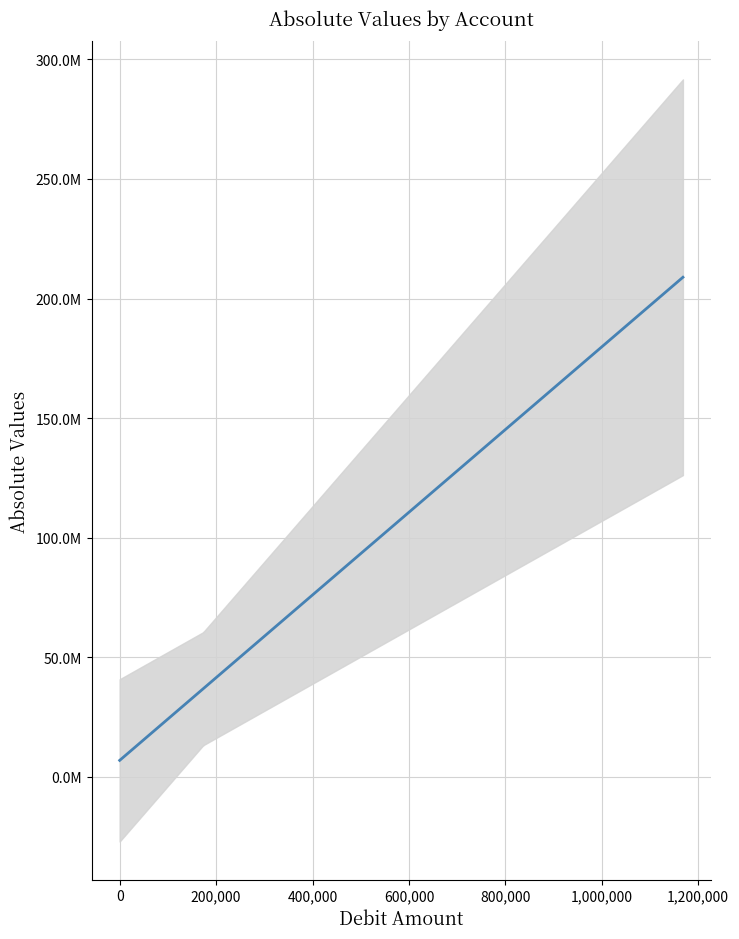

Is it true that the value at Bank OD A/c is 68019.9?

False